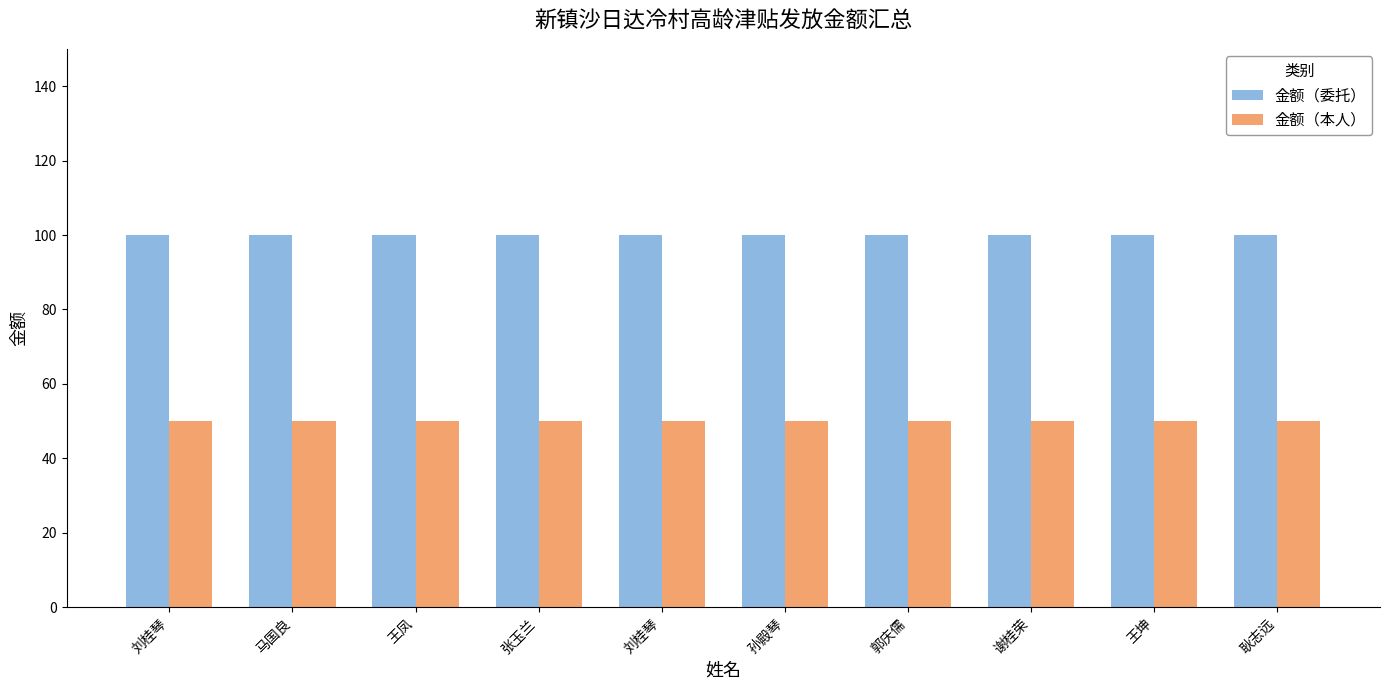

At which category does the chart reach its minimum across all series?

刘桂琴